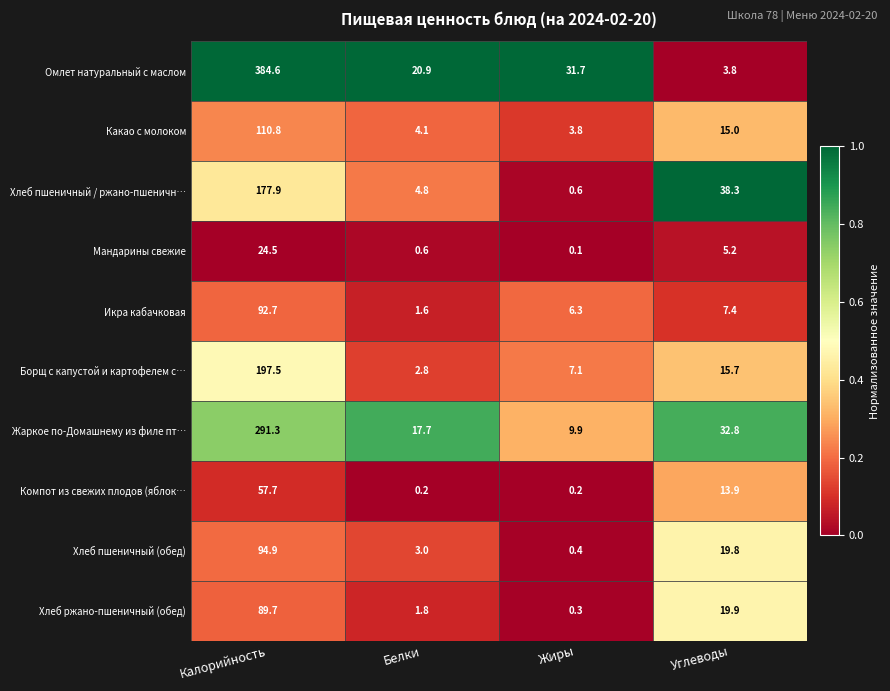

What is the spread (max minus min) of values at Жиры?

31.6